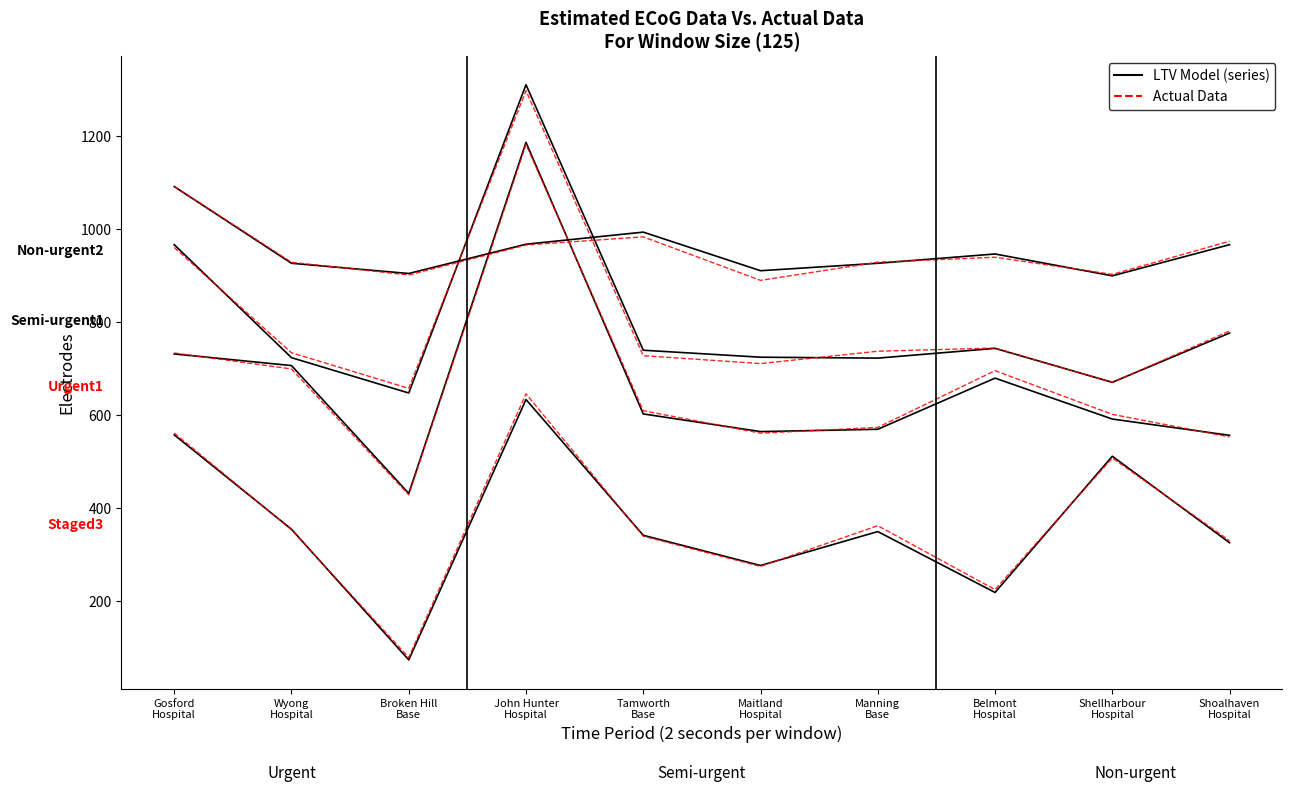

What is the sum of all Non-urgent values?

3647.0